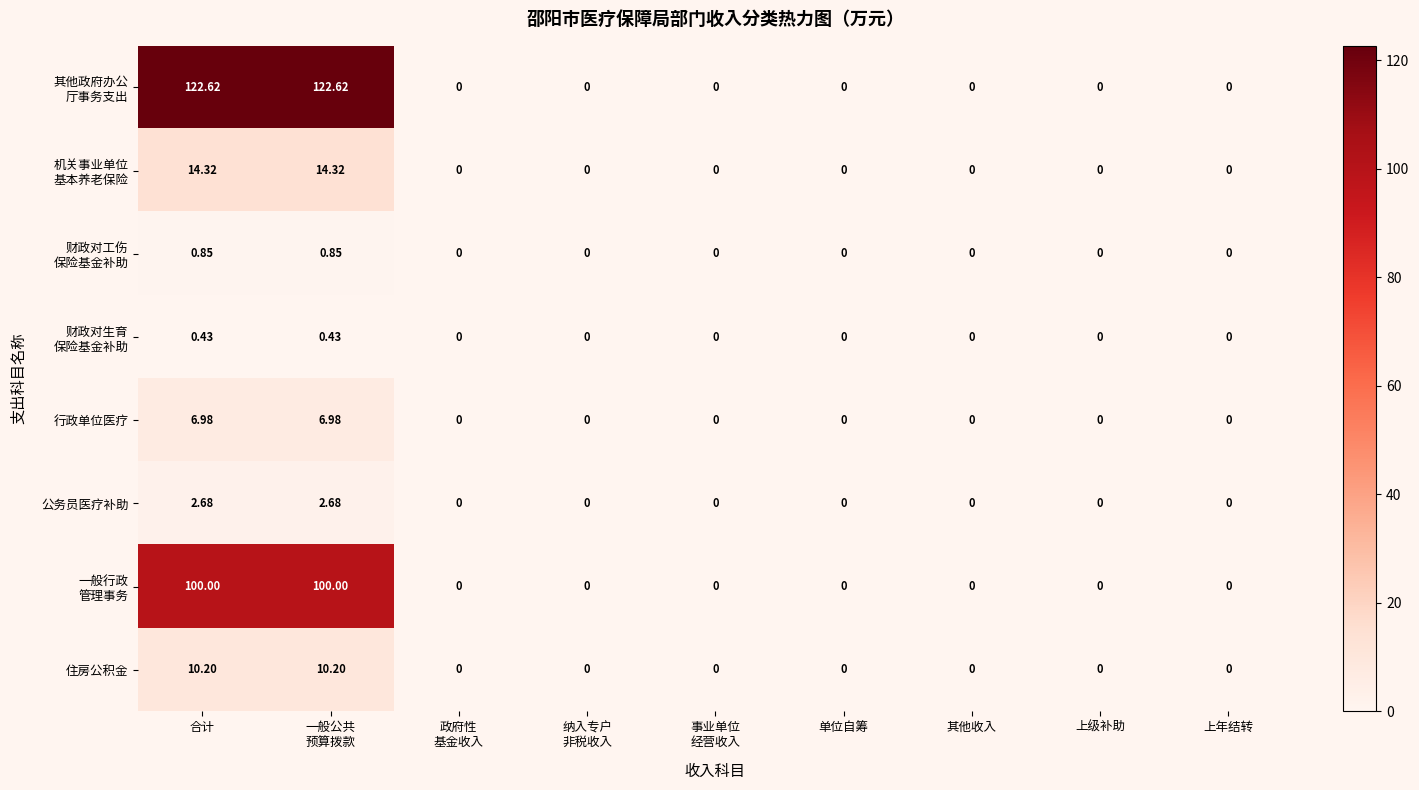

What is the total value across all series at 一般公共
预算拨款?

258.1